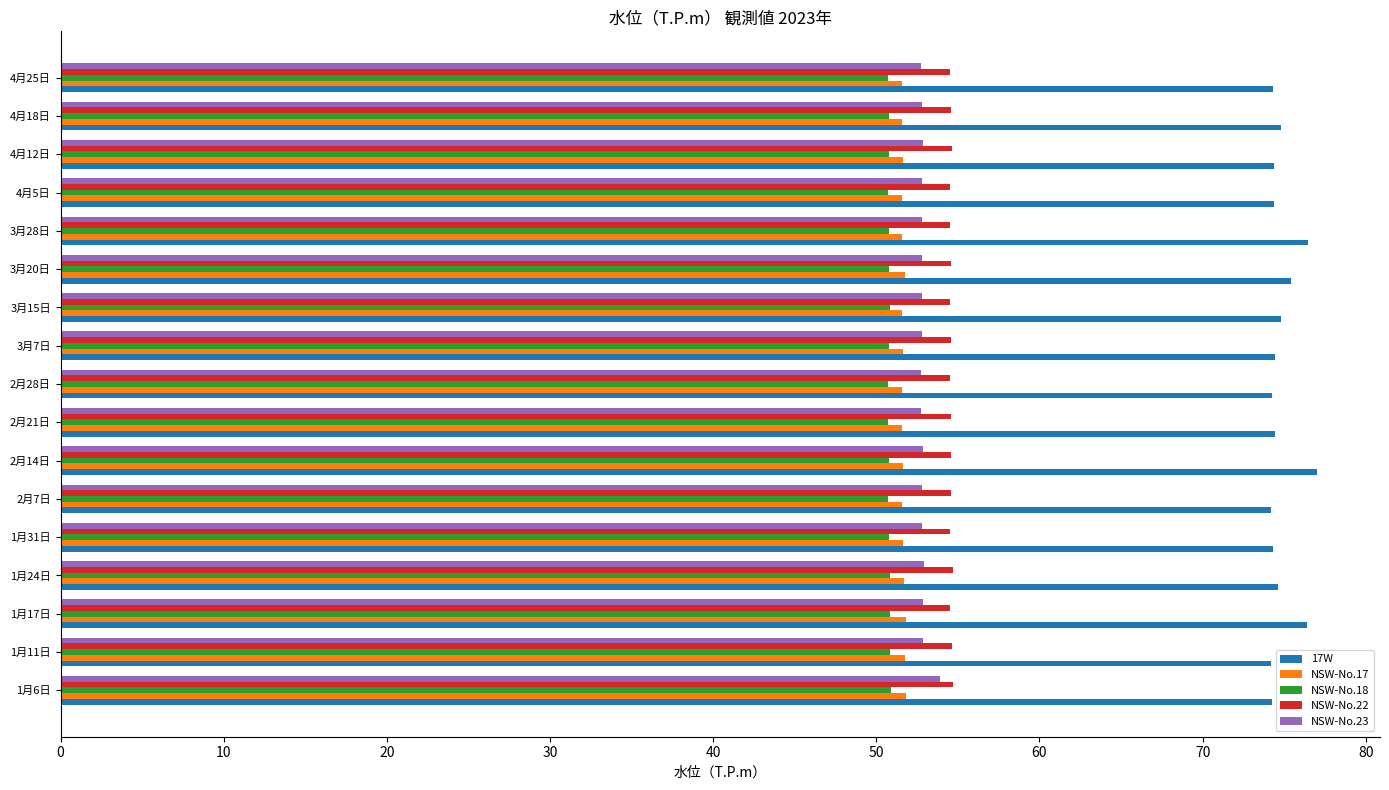

What is the average value of the NSW-No.17 series?

51.6